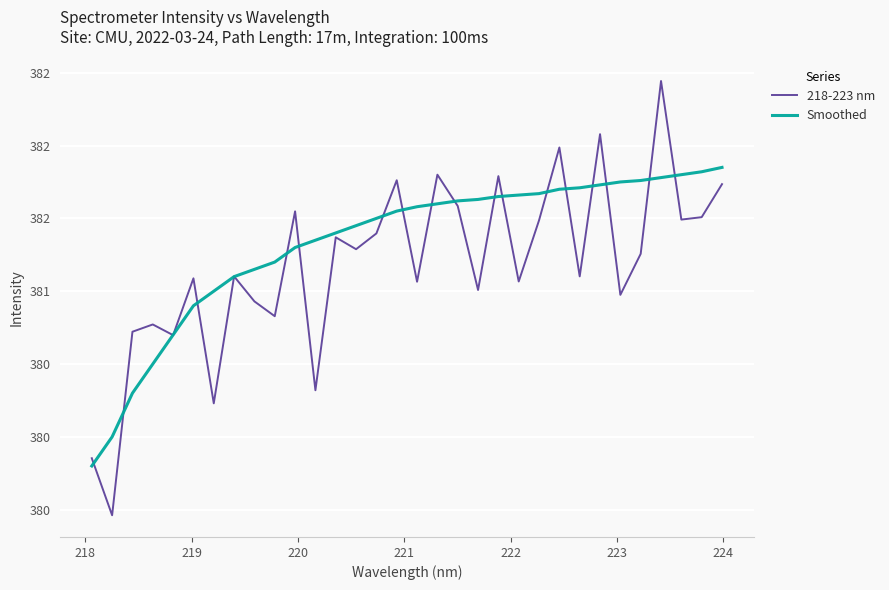

How many intersections are there between Smoothed and 218-223 nm?

21